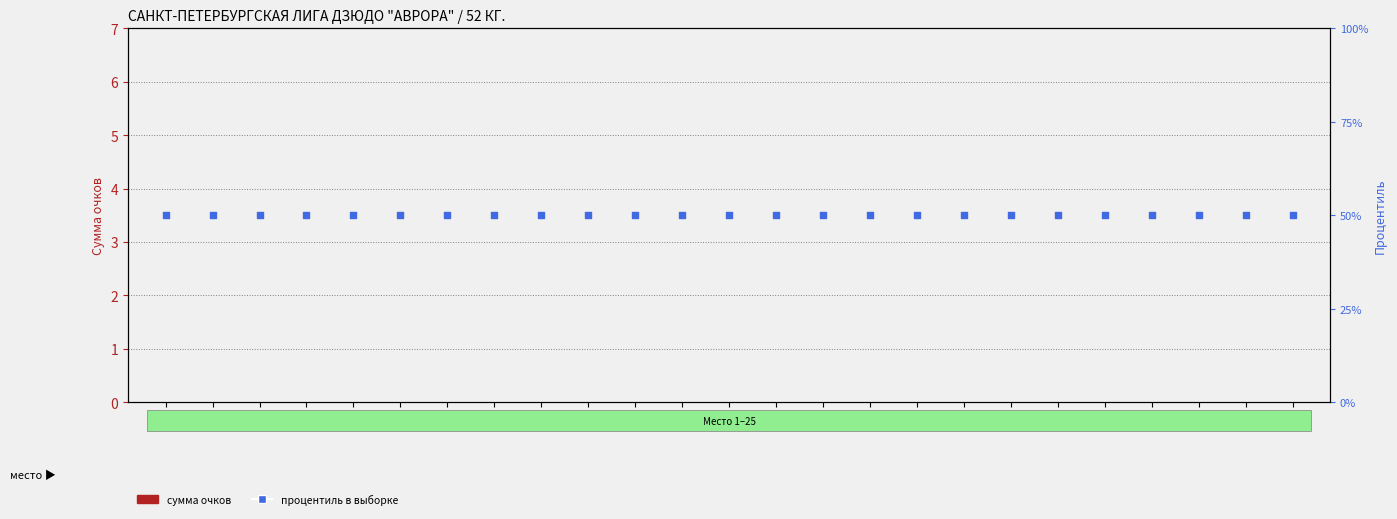

What is the total value across all series at 25?

50